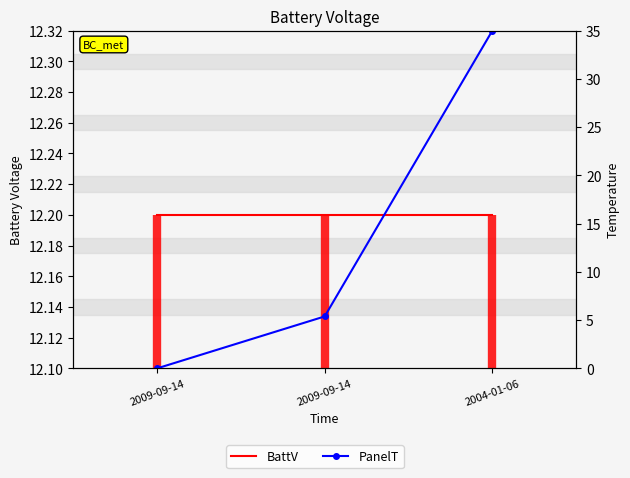

What is the total value across all series at 2009-09-14?

12.2